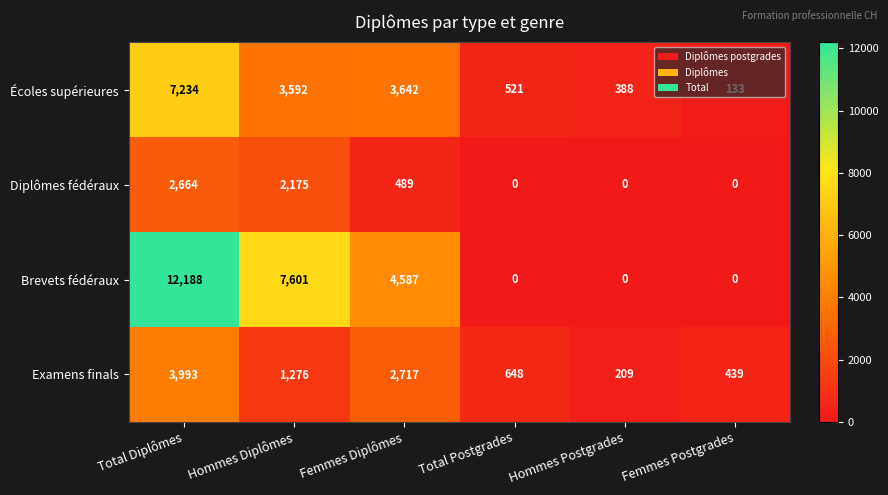

At which label does Écoles supérieures reach its peak?

Total Diplômes